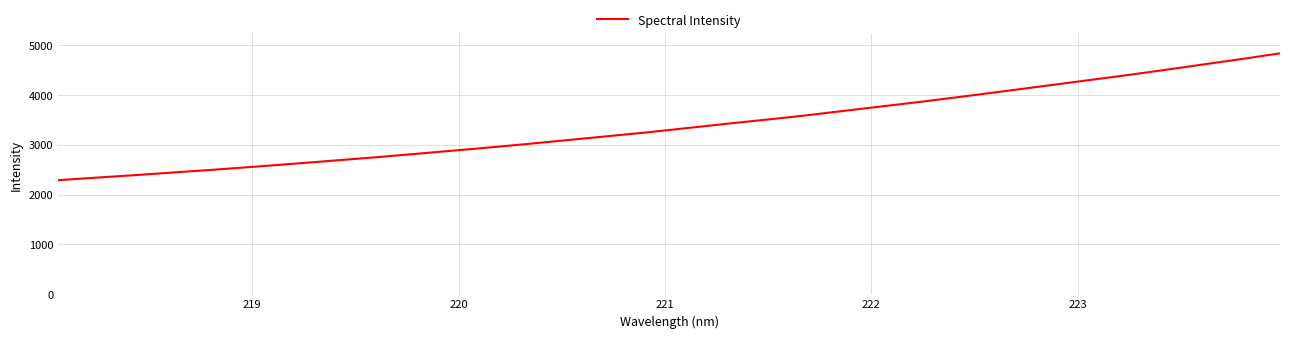

What is the difference between the maximum and minimum values?

2541.2